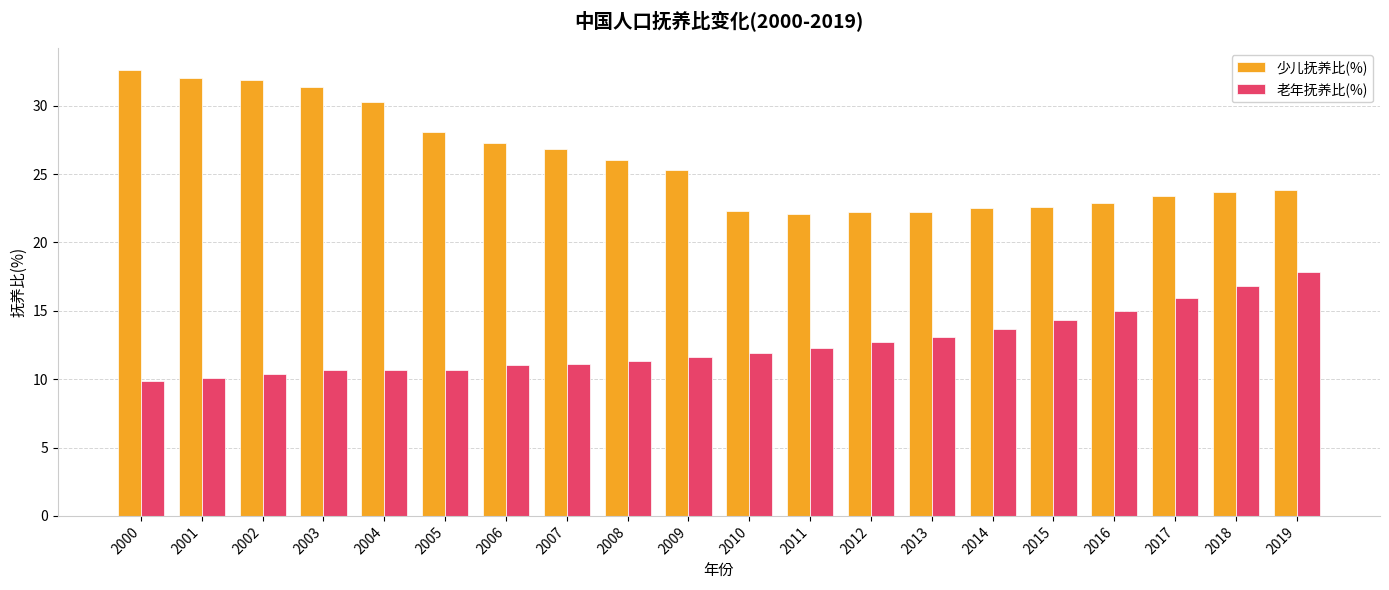

What is the approximate value of 老年抚养比(%) at 2014?

13.7